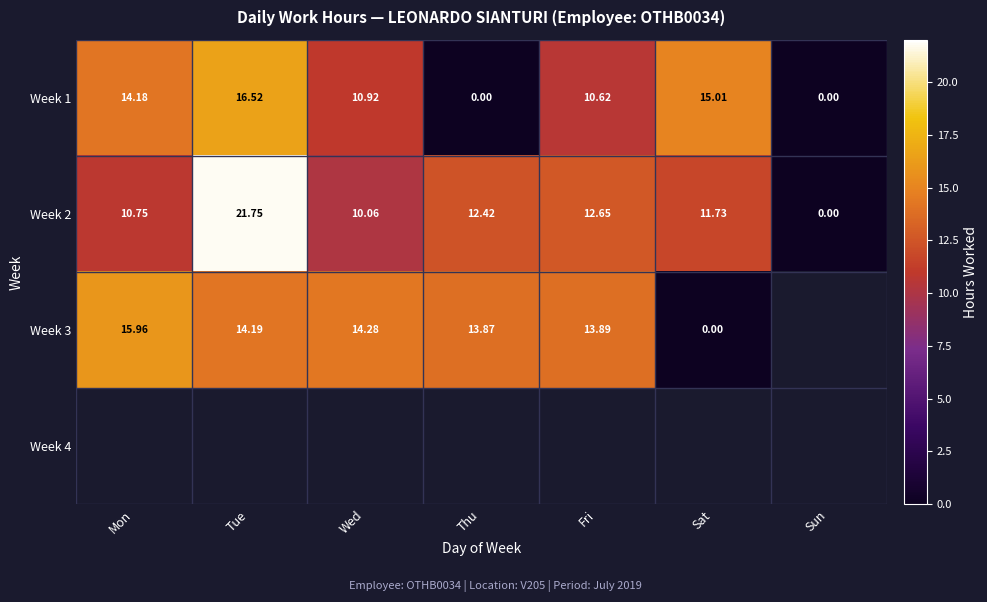

At which label does Week 2 reach its peak?

Tue